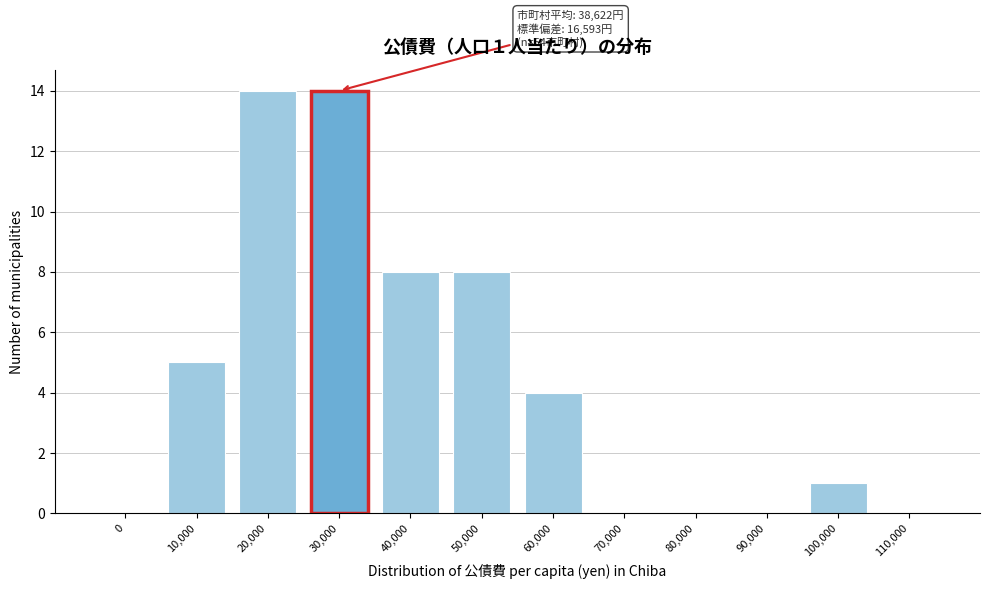

Reading left to right, what are all the values shown in this chart?

0=0	10,000=5	20,000=14	30,000=14	40,000=8	50,000=8	60,000=4	70,000=0	80,000=0	90,000=0	100,000=1	110,000=0